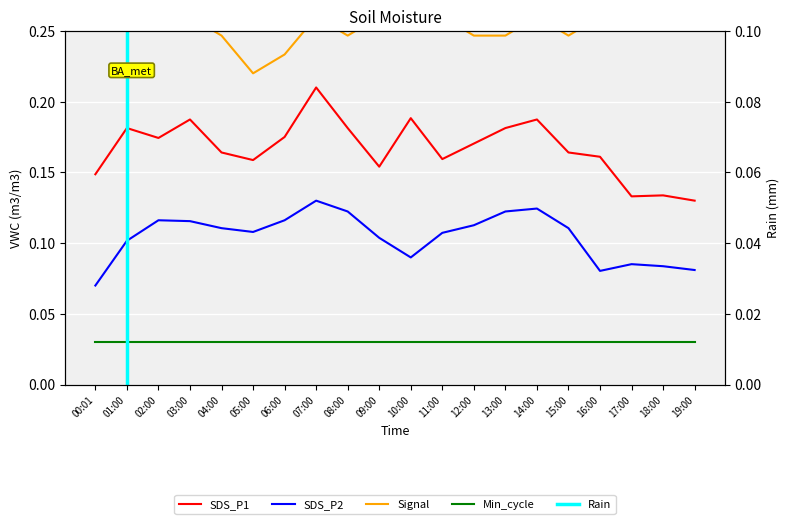

Reading left to right, extract all data points from this chart.

SDS_P1: 0.1	0.2	0.2	0.2	0.2	0.2	0.2	0.2	0.2	0.2	0.2	0.2	0.2	0.2	0.2	0.2	0.2	0.1	0.1	0.1
SDS_P2: 0.1	0.1	0.1	0.1	0.1	0.1	0.1	0.1	0.1	0.1	0.1	0.1	0.1	0.1	0.1	0.1	0.1	0.1	0.1	0.1
Signal: 0.3	0.3	0.3	0.3	0.2	0.2	0.2	0.3	0.2	0.3	0.3	0.3	0.2	0.2	0.3	0.2	0.3	0.3	0.3	0.3